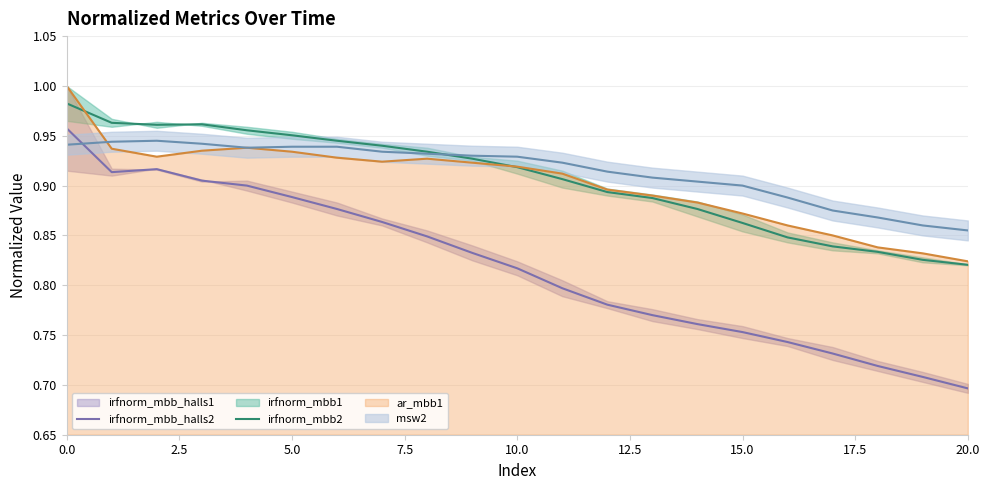

Count the irfnorm_mbb2 values in the range 0 to 1.

21